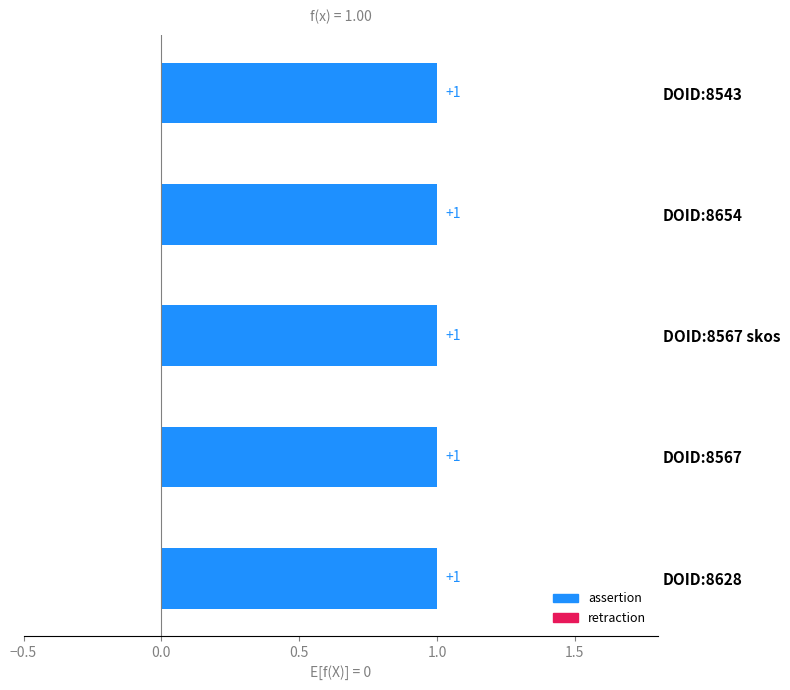

The value of assertion at DOID:8628 is 2. True or false?

False